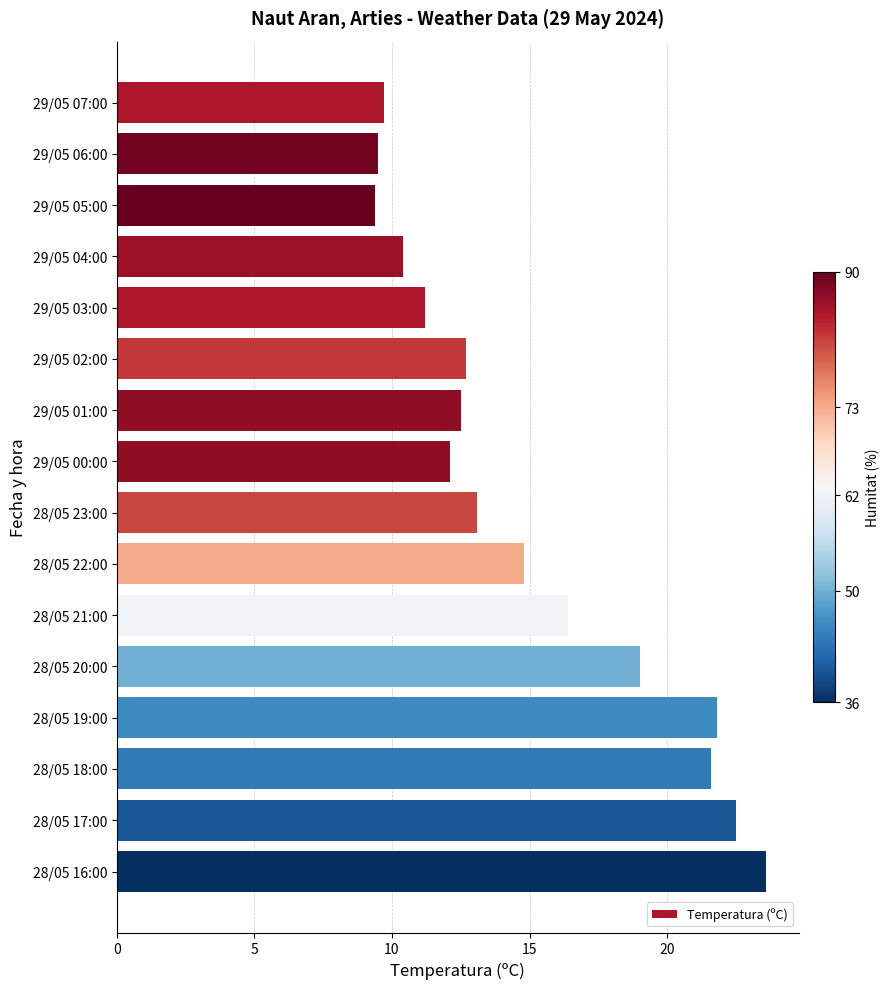

How many bars are there in total?

16